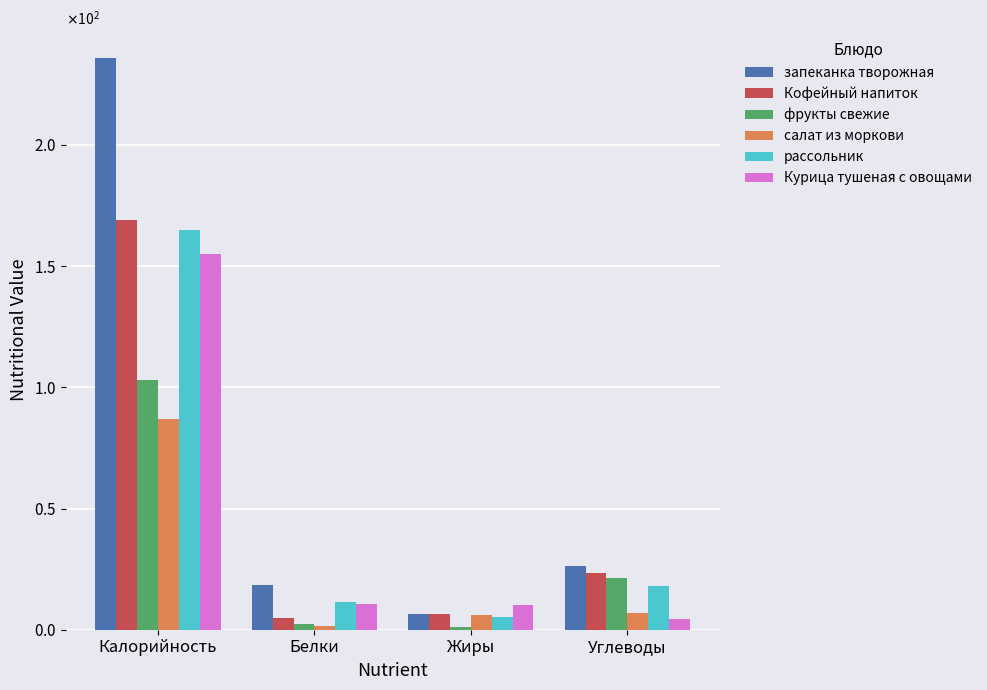

Is it true that Кофейный напиток equals 169.0 at Калорийность?

True